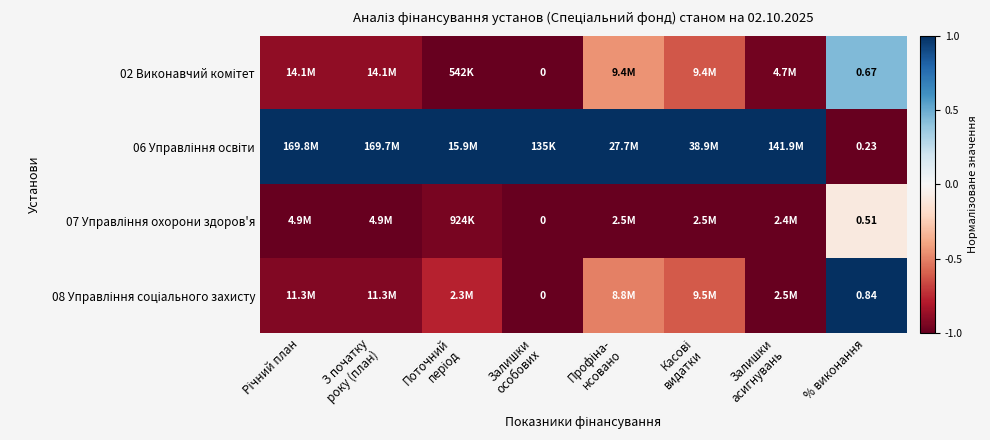

What is the minimum value shown in the chart?

-1.0